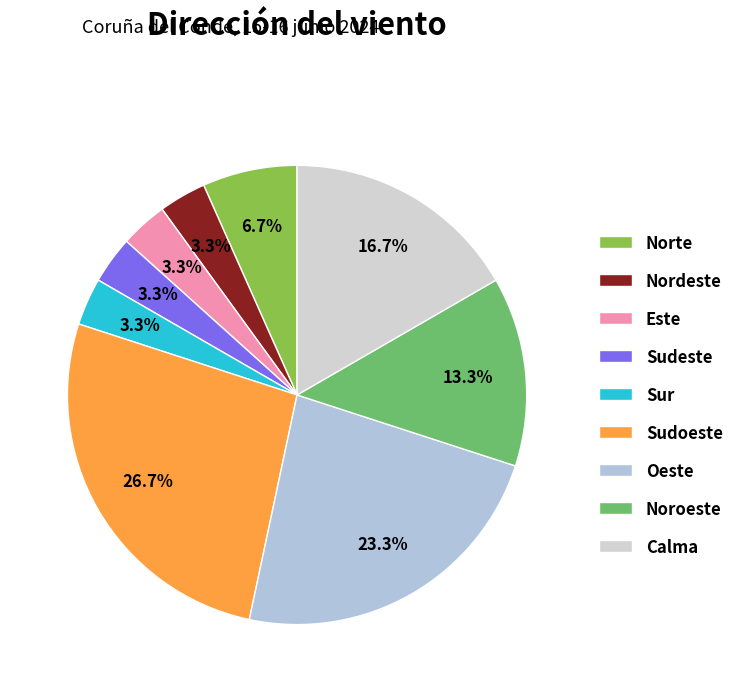

Combined, do Sudeste and Nordeste account for over 50%?

No